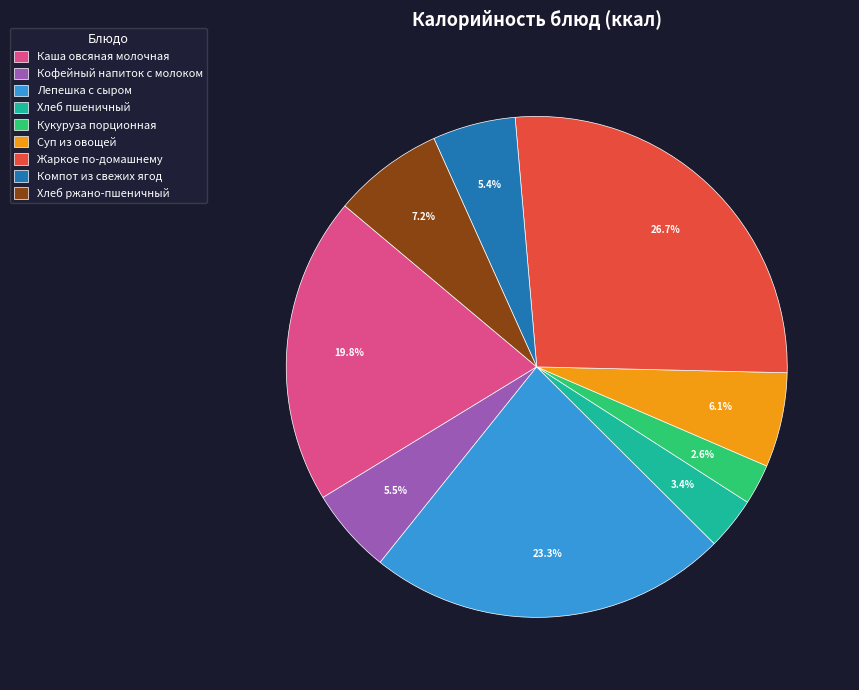

Count the number of slices in the pie.

9